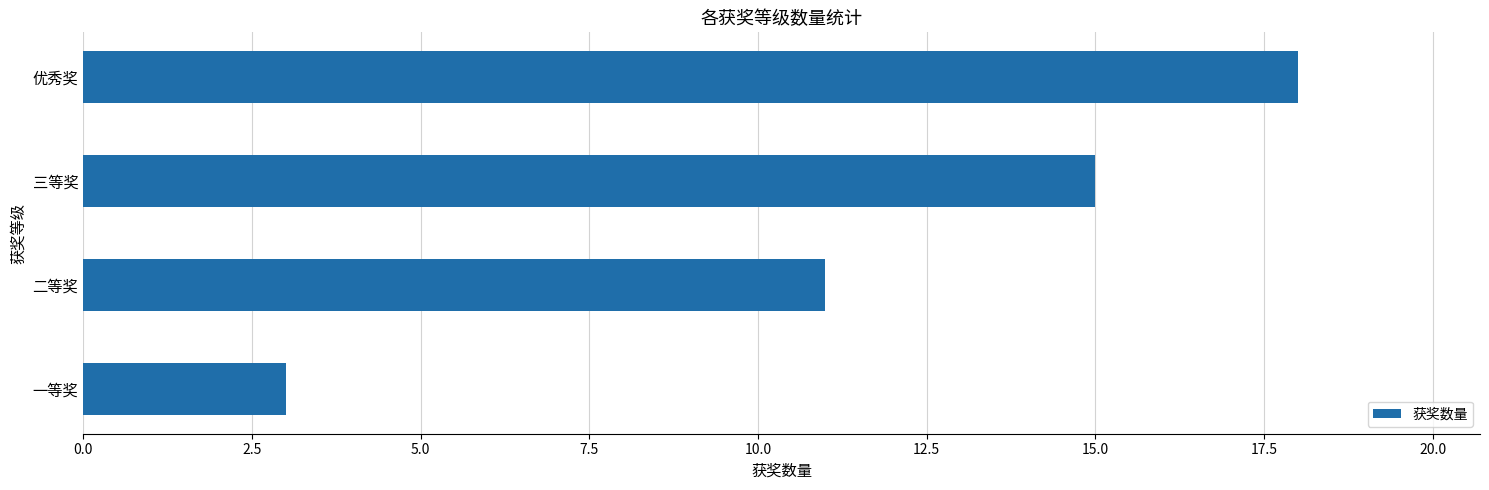

At which category does the chart reach its peak across all series?

优秀奖